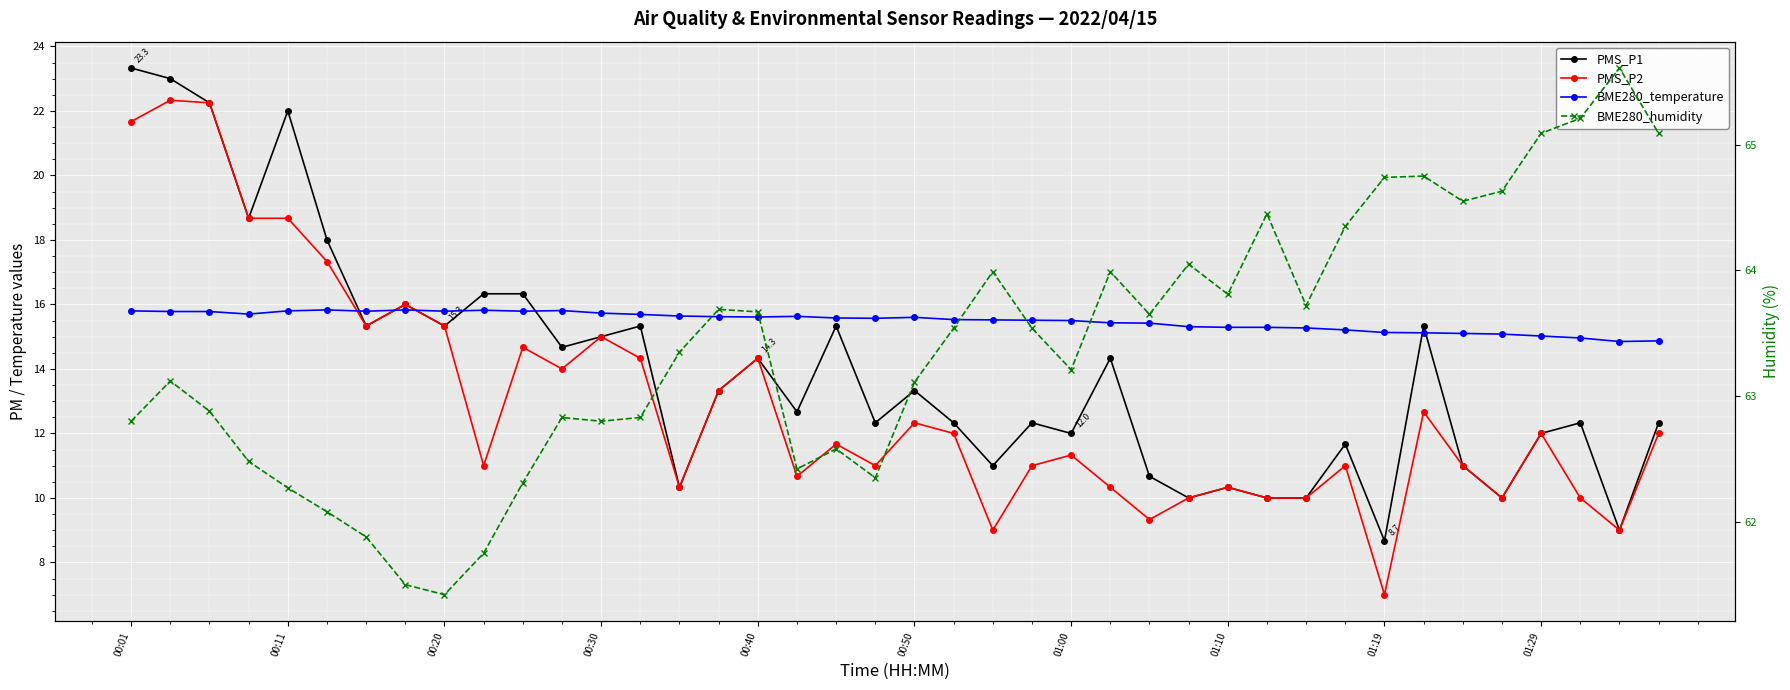

Is the value of BME280_temperature at 00:30 greater than the value of BME280_humidity at 15?

No